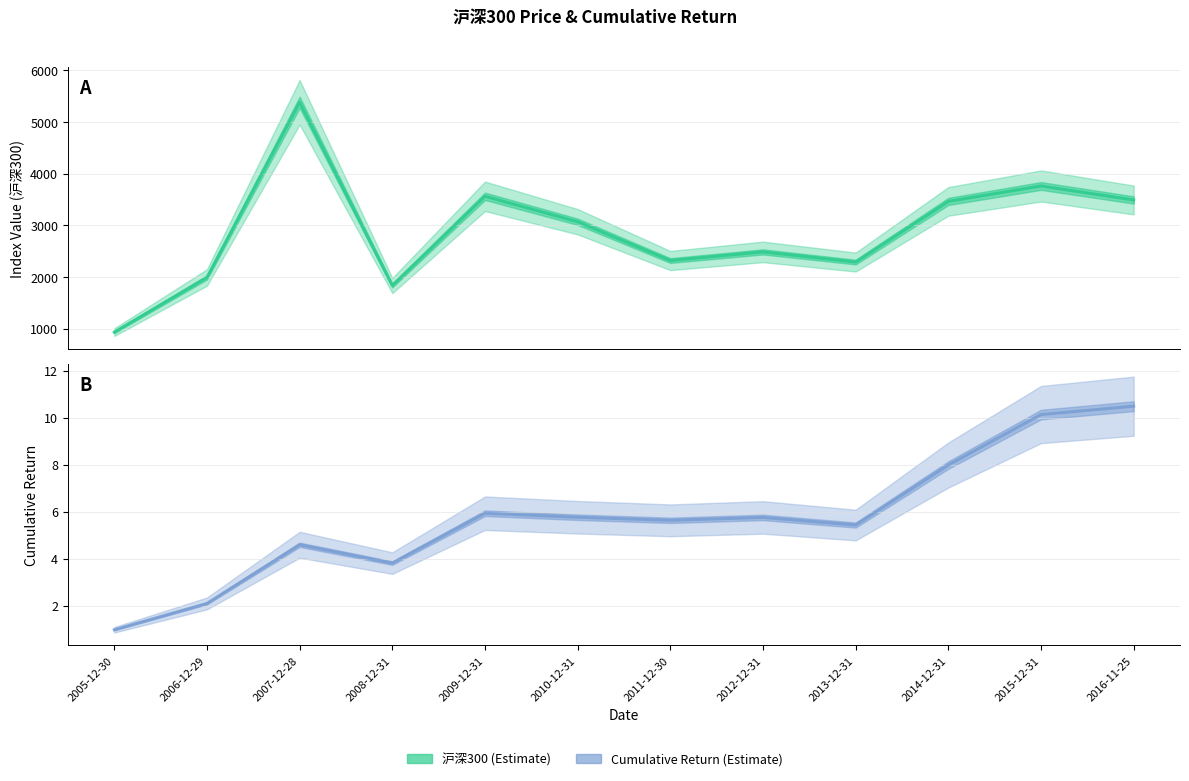

True or false: Cumulative Return has more than 0 interior local peaks.

True